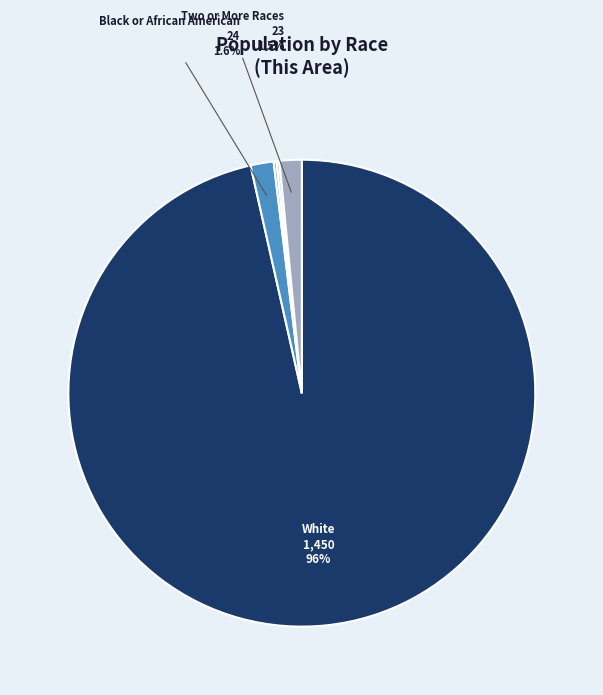

Which slice represents more than half of the pie?

White alone